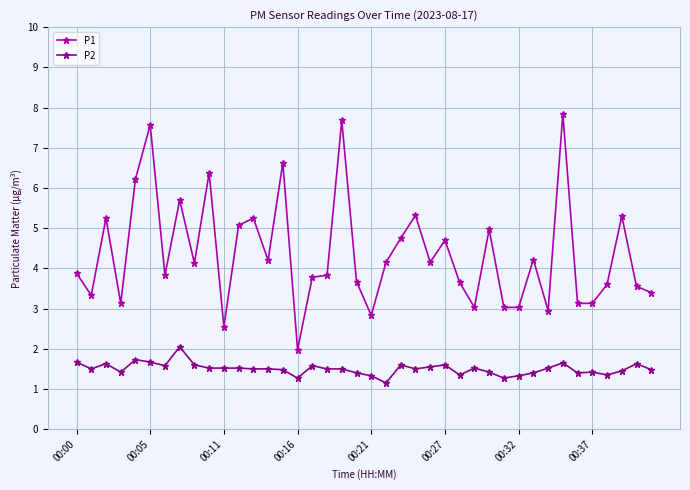

At how many categories does at least one series exceed 7?

3